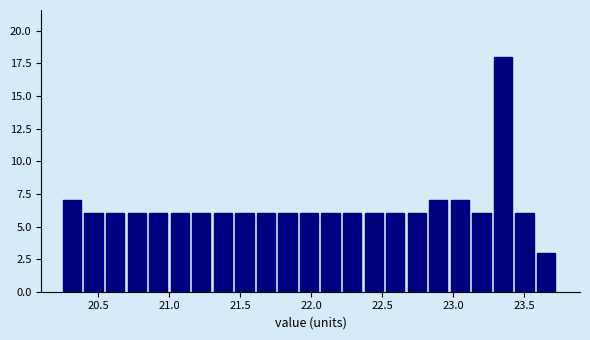

Read against the x-axis, roughly where is the centre of the tallest bar?

23.35